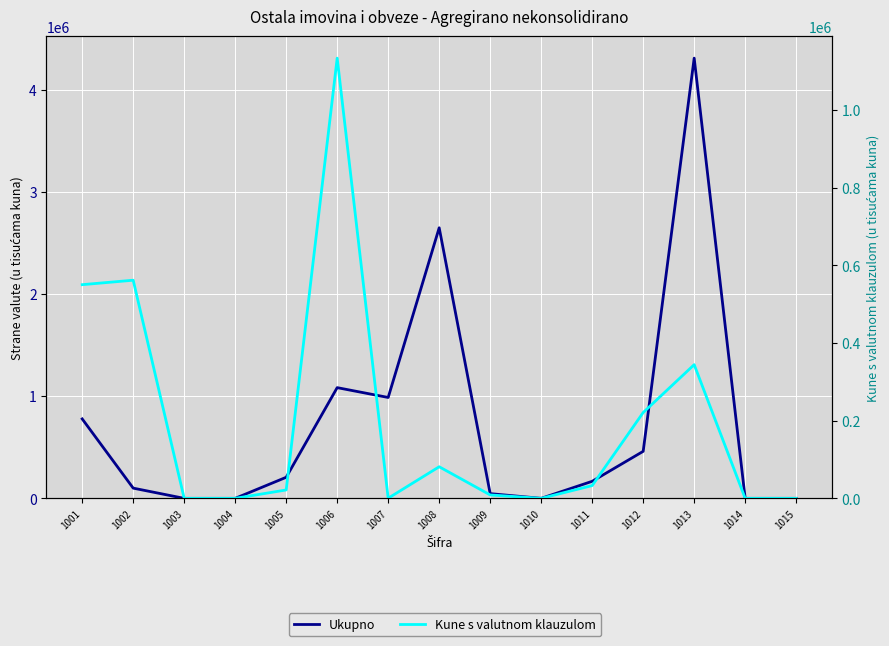

Where is the first local maximum for Kune s valutnom klauzulom?

1002